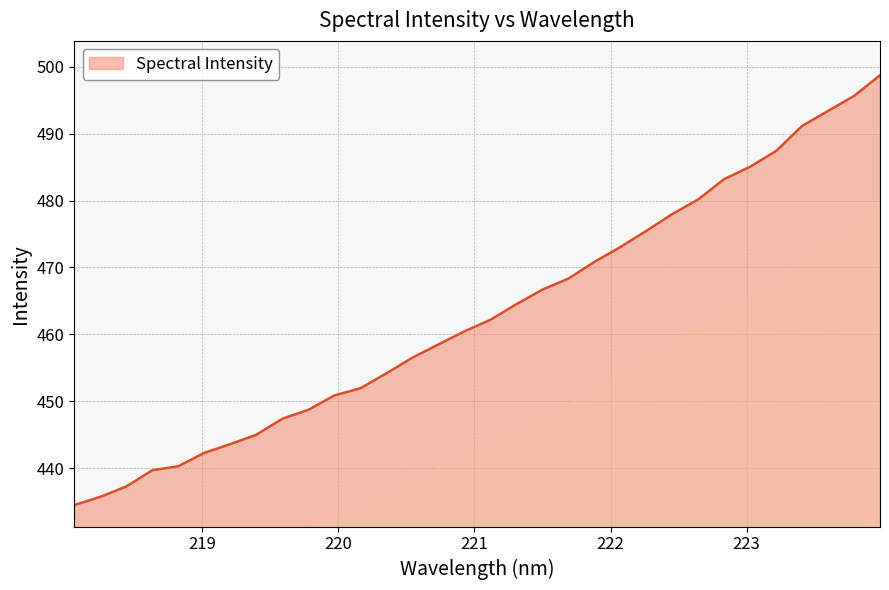

What is the minimum value shown in the chart?

434.5